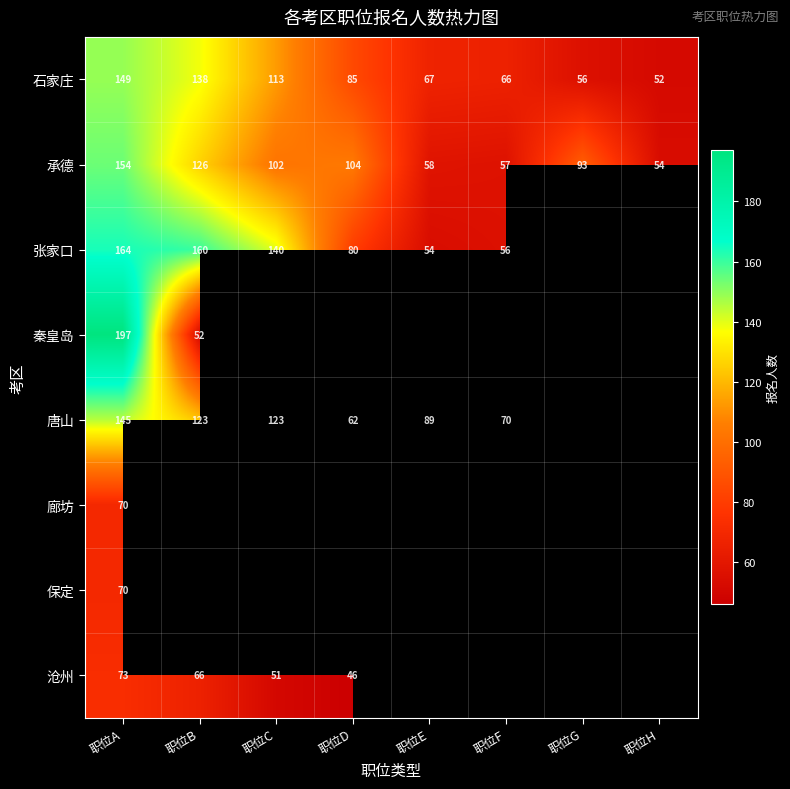

Is the value of 廊坊 at 职位A greater than the value of 唐山 at 职位E?

No